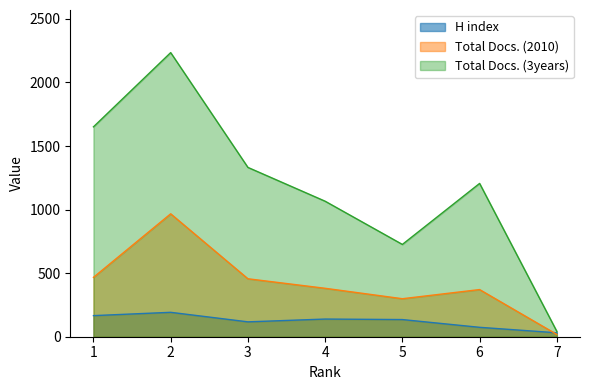

Read the H index value at 7.

31